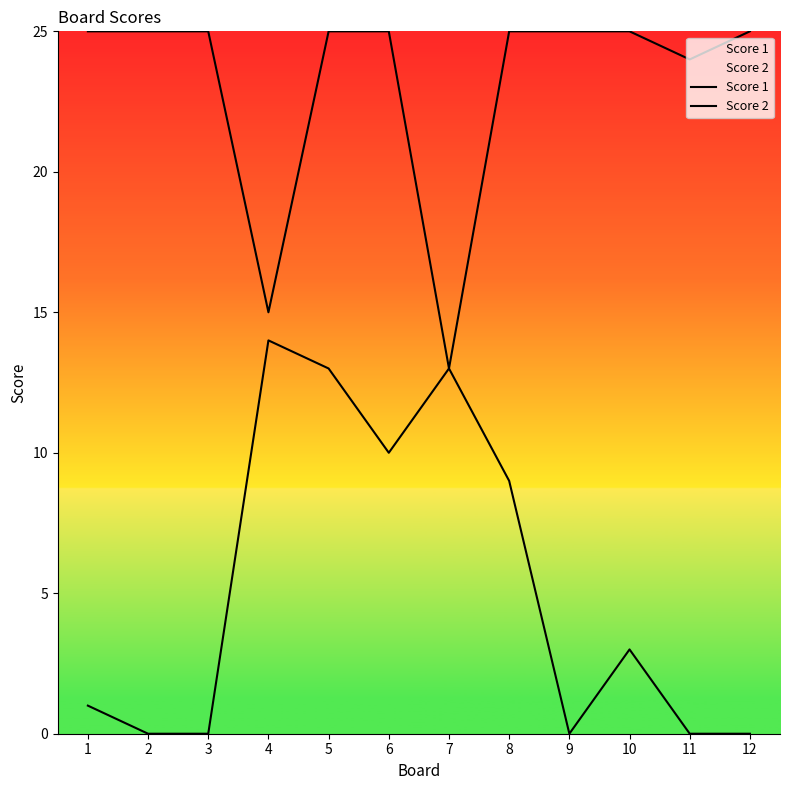

How many values in the Score 1 series are below 25?

3